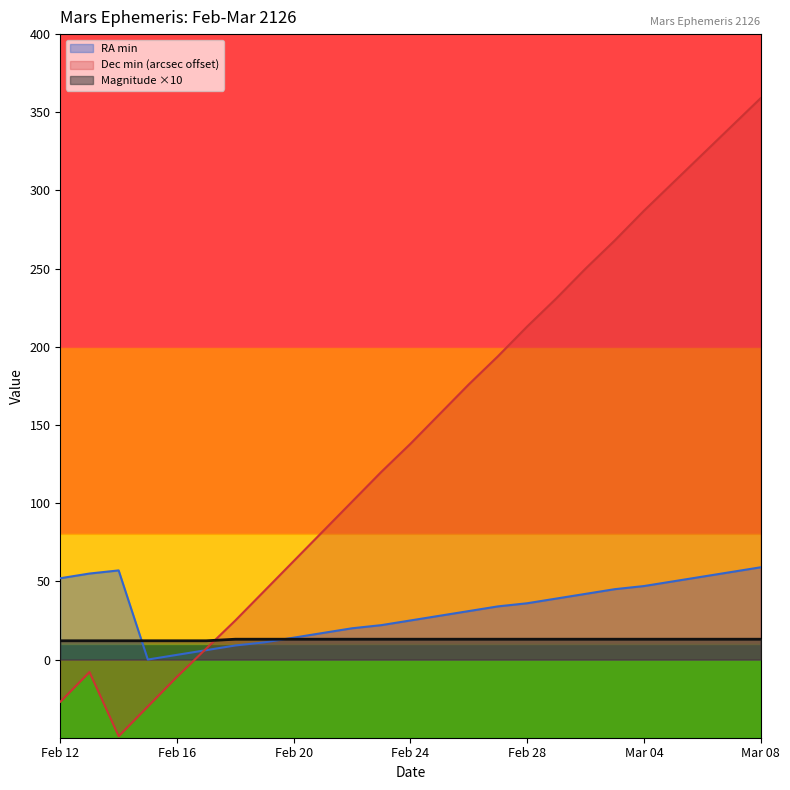

At which label does Dec min first exceed 138?

Feb 25